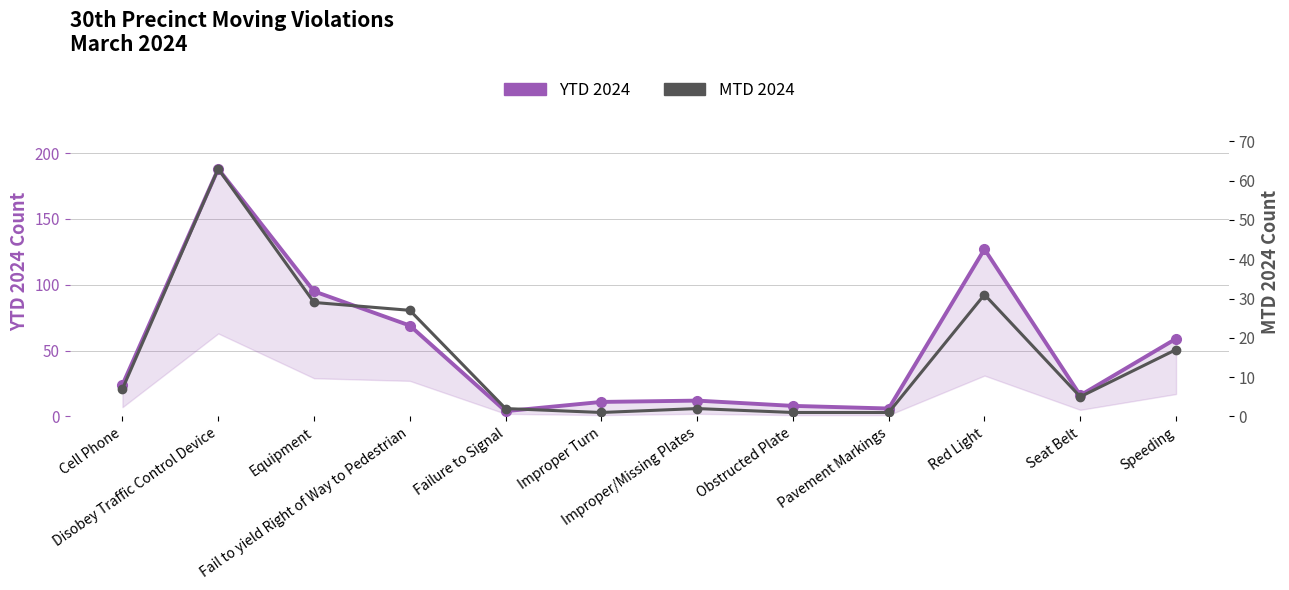

The YTD 2024 series shows 141 at Equipment. True or false?

False